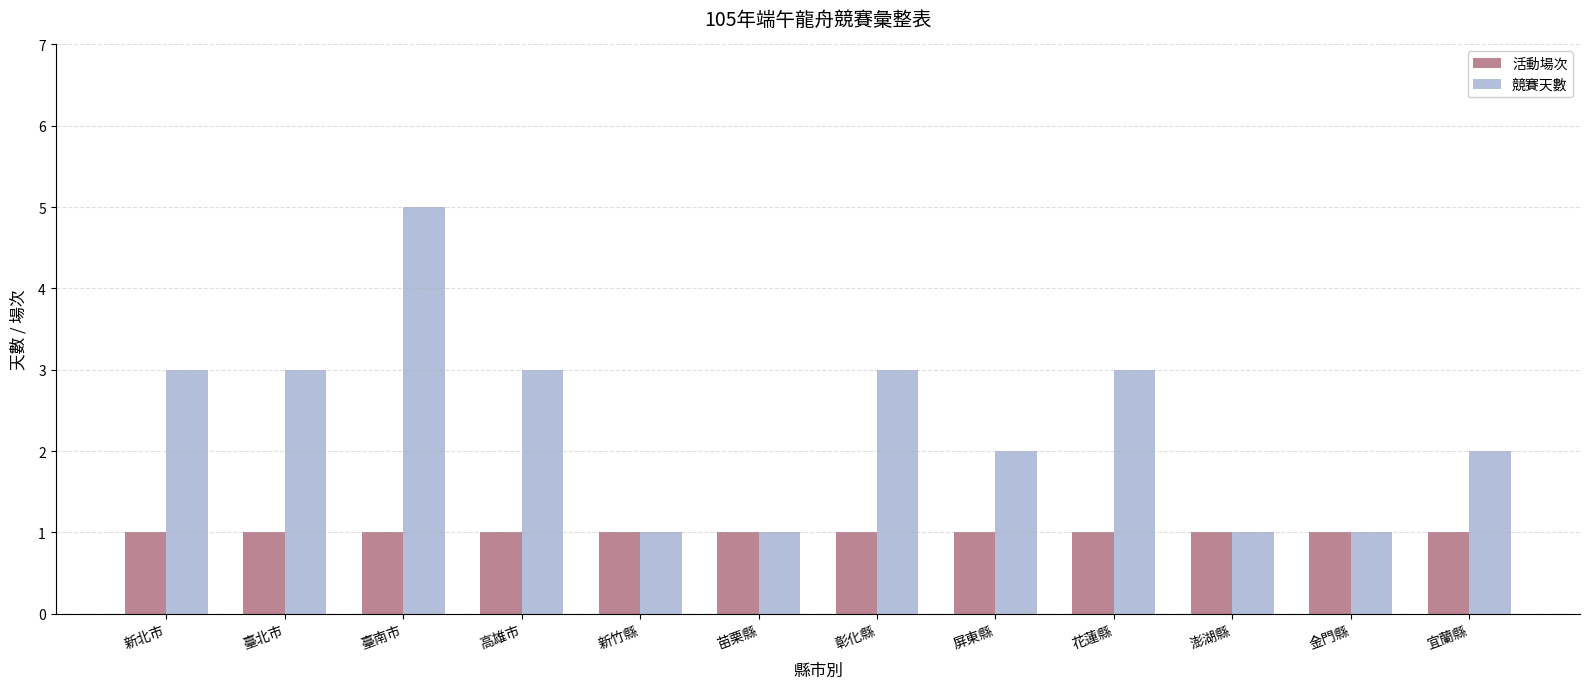

What is the maximum value shown in the chart?

5